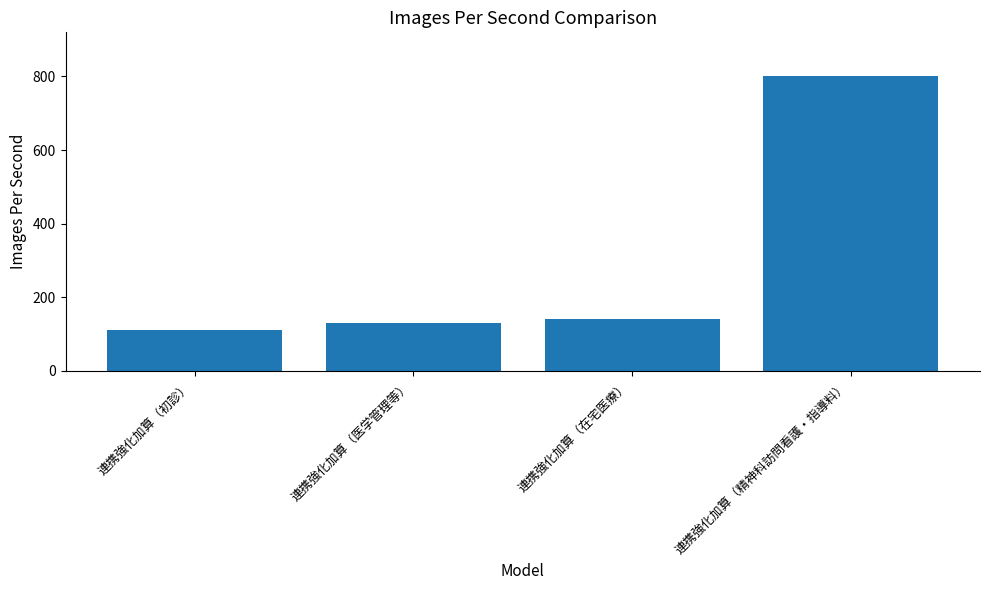

At which label is the value closest to 455?

連携強化加算（在宅医療）